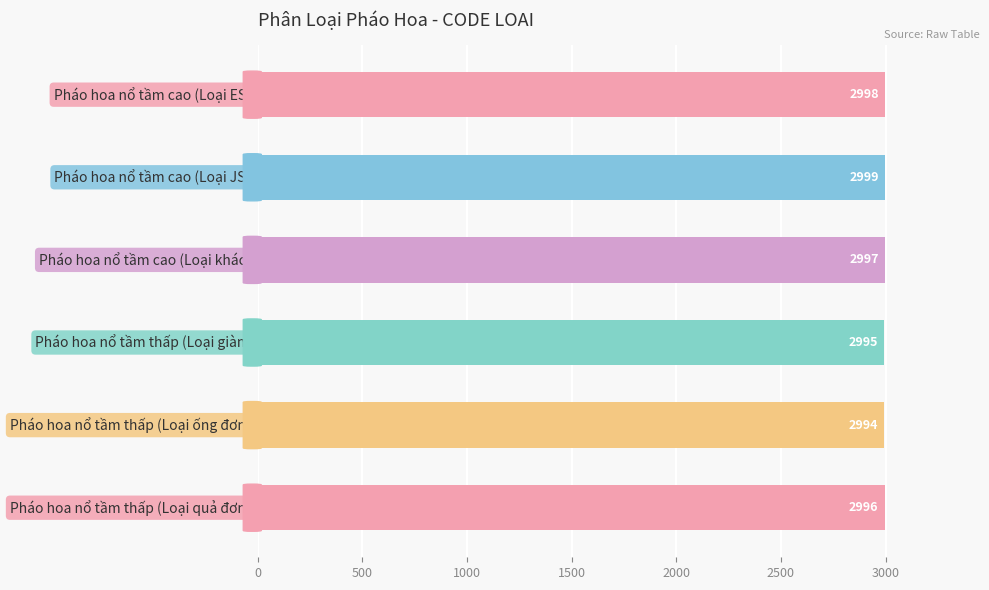

How many categories are shown in the chart?

6